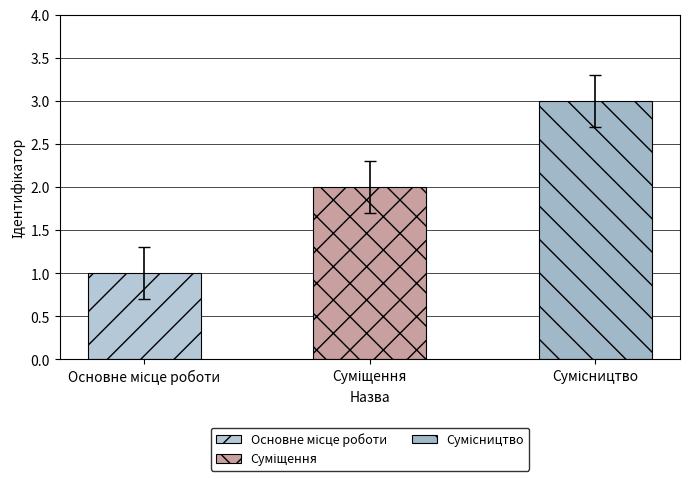

What is the change in value from Основне місце роботи to Сумісництво?

+2.0